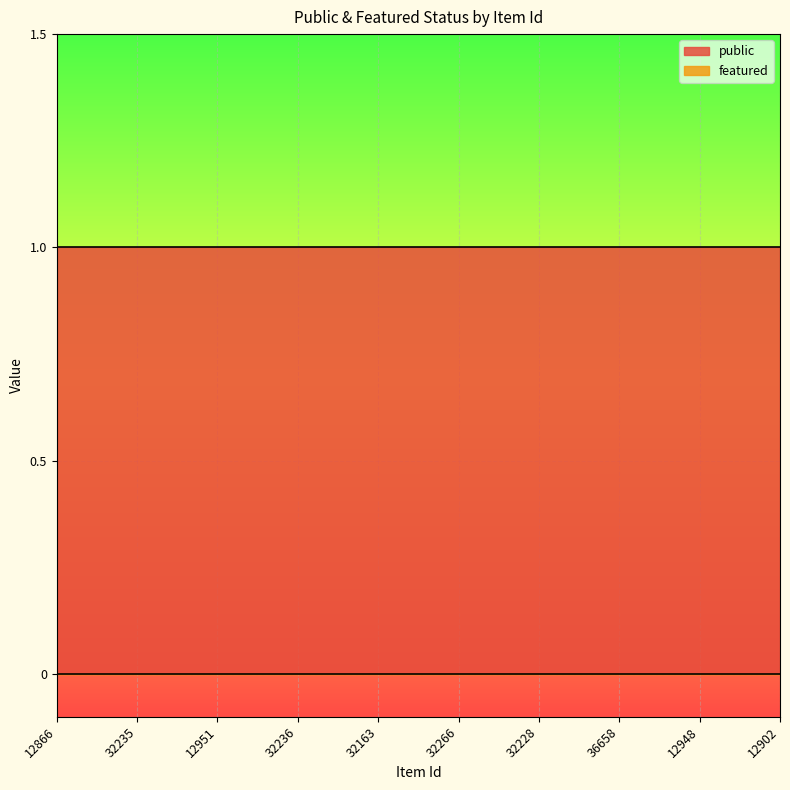

True or false: featured and public intersect in this chart.

False